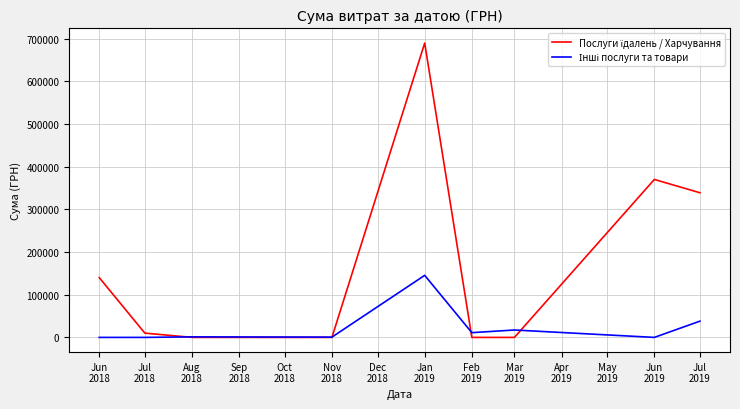

How many lines are shown in the chart?

2